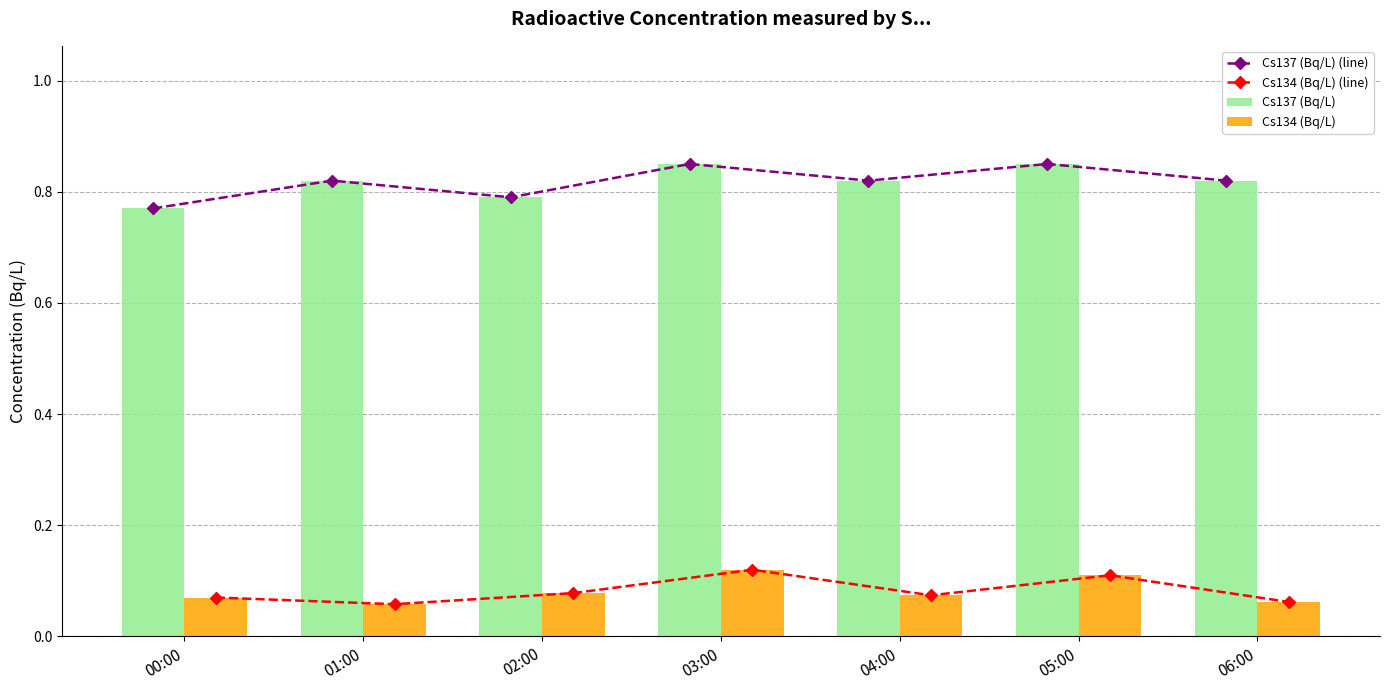

What are all the series names shown in the legend?

Cs137 (Bq/L) (line), Cs134 (Bq/L) (line), Cs137 (Bq/L), Cs134 (Bq/L)